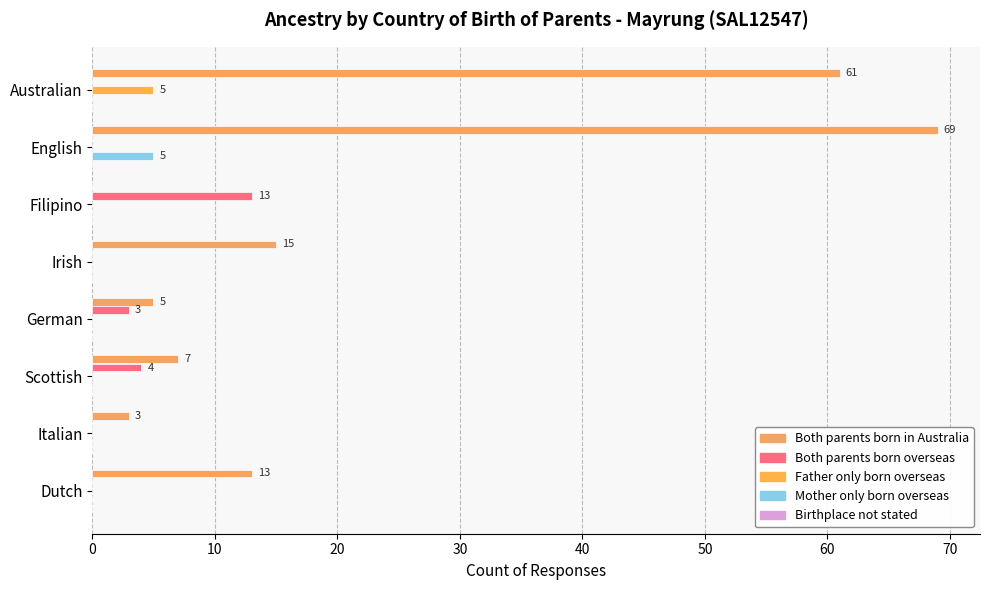

How many data points does each series have?

8